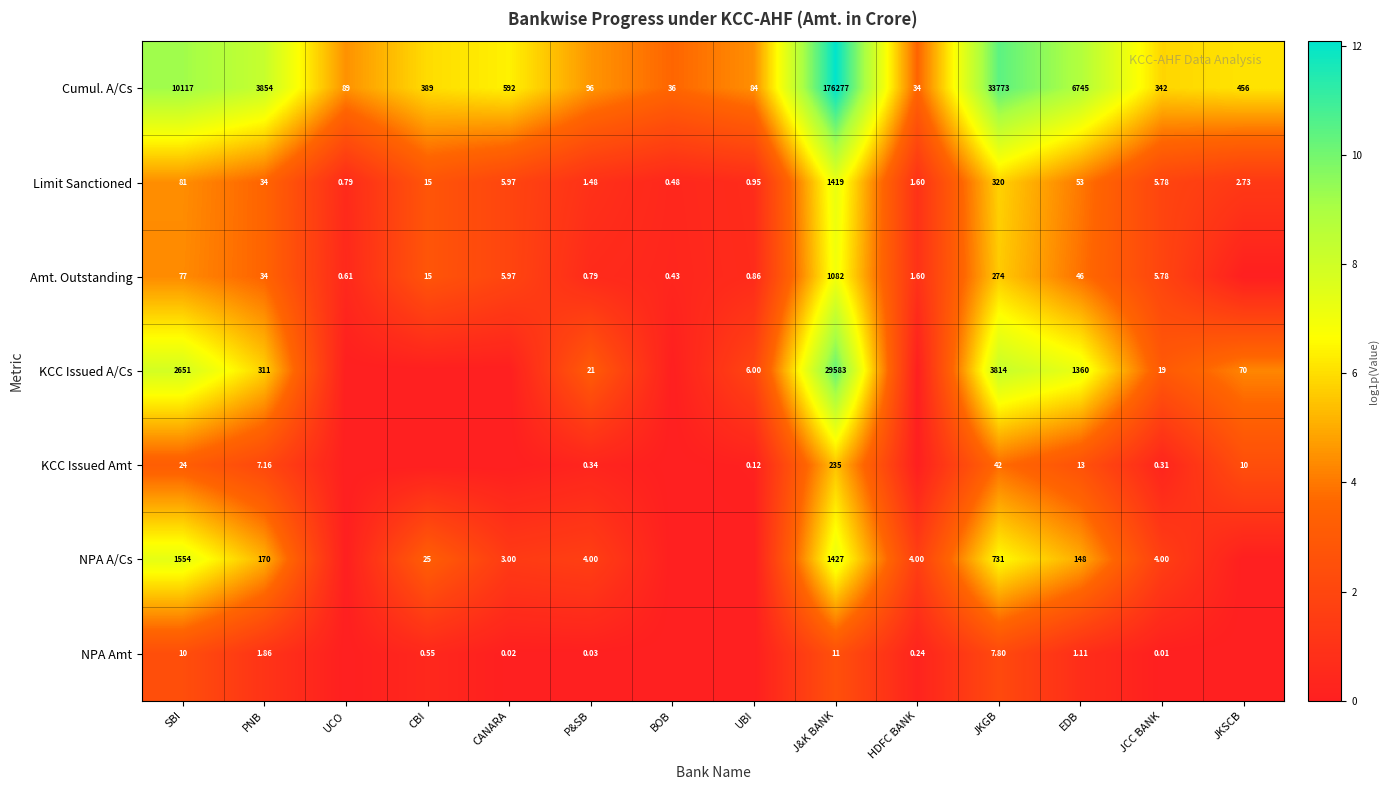

At which label is Cumul. A/Cs closest to 88155?

JKGB